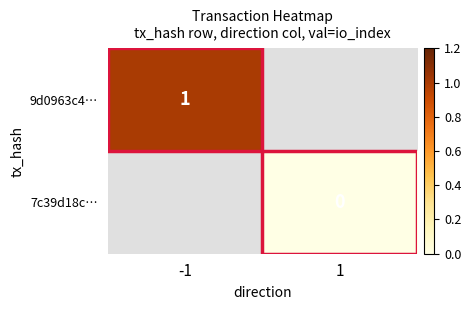

True or false: 9d0963c4… has a value of 2 at -1.

False